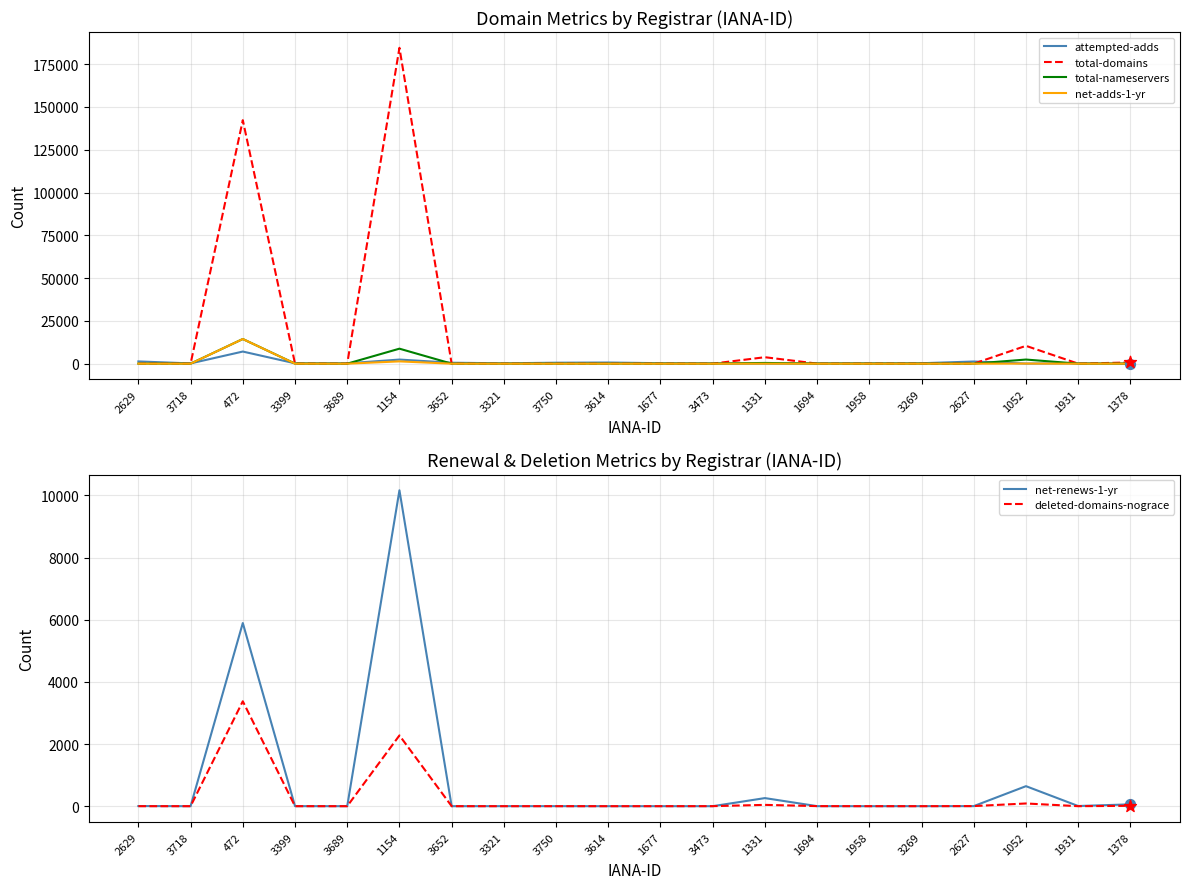

Which series reaches the maximum Y coordinate?

total-domains